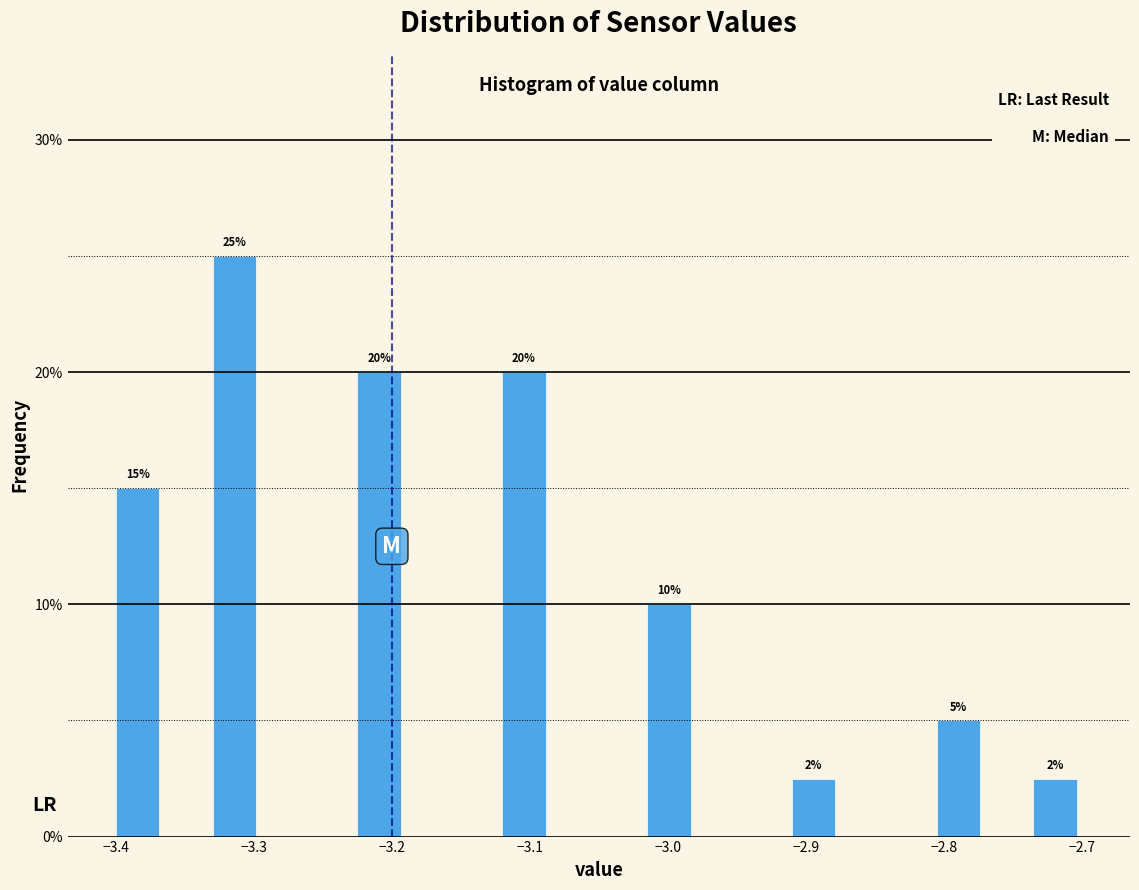

Read against the x-axis, roughly where is the centre of the tallest bar?

-3.31